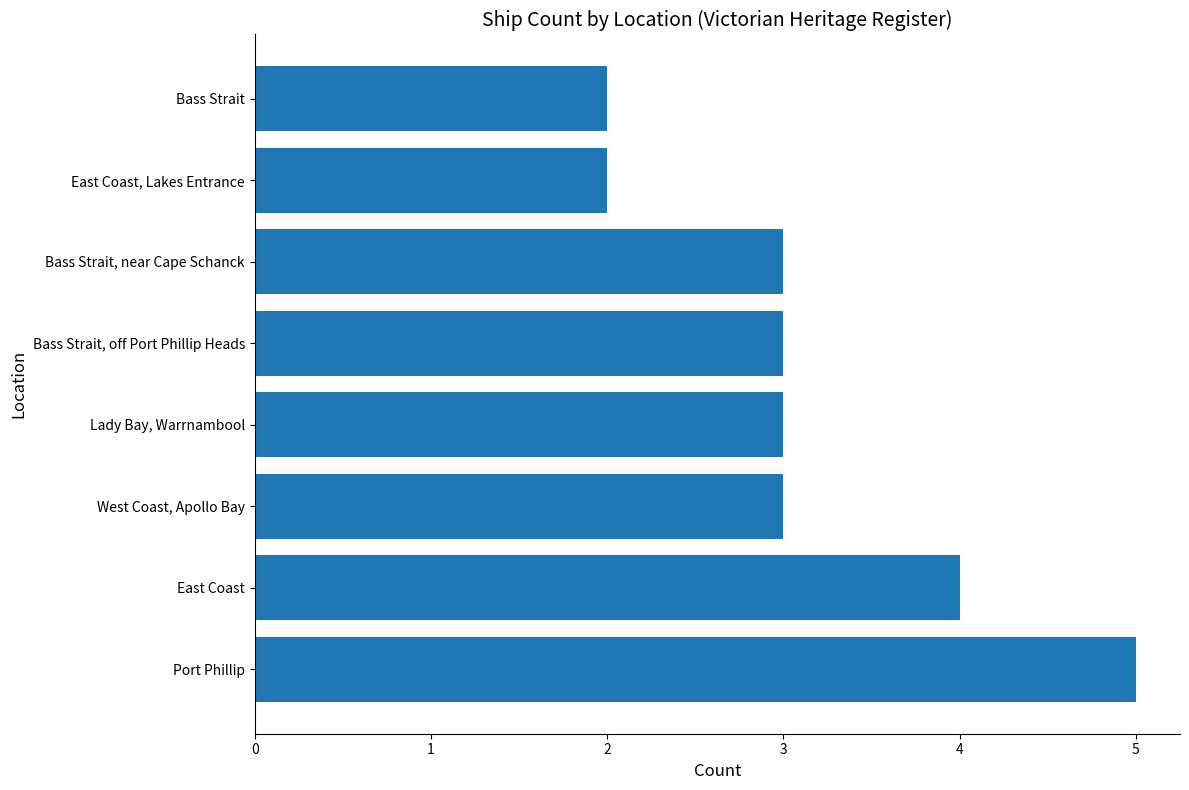

Which label corresponds to the largest value in the chart?

Port Phillip